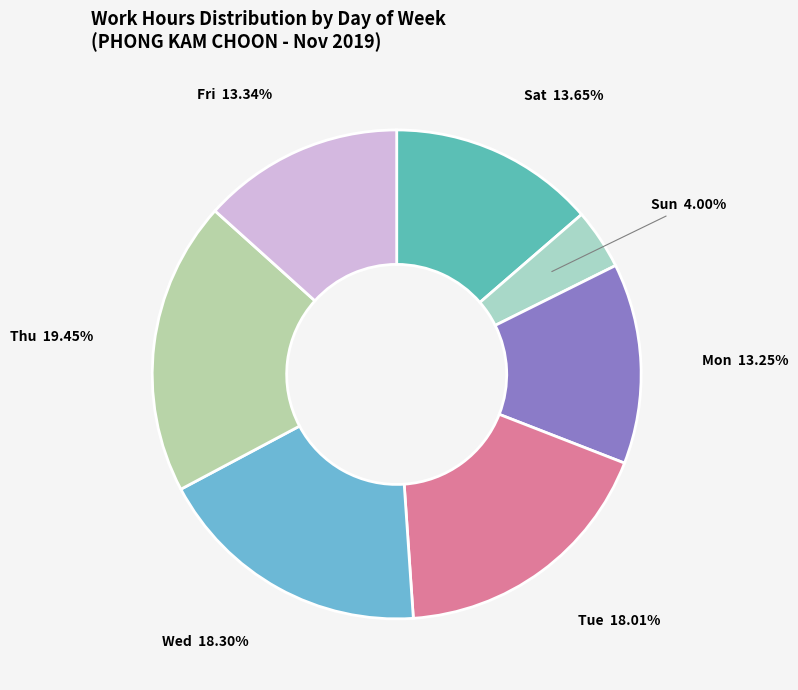

Which has a higher value, Sun or Mon?

Mon